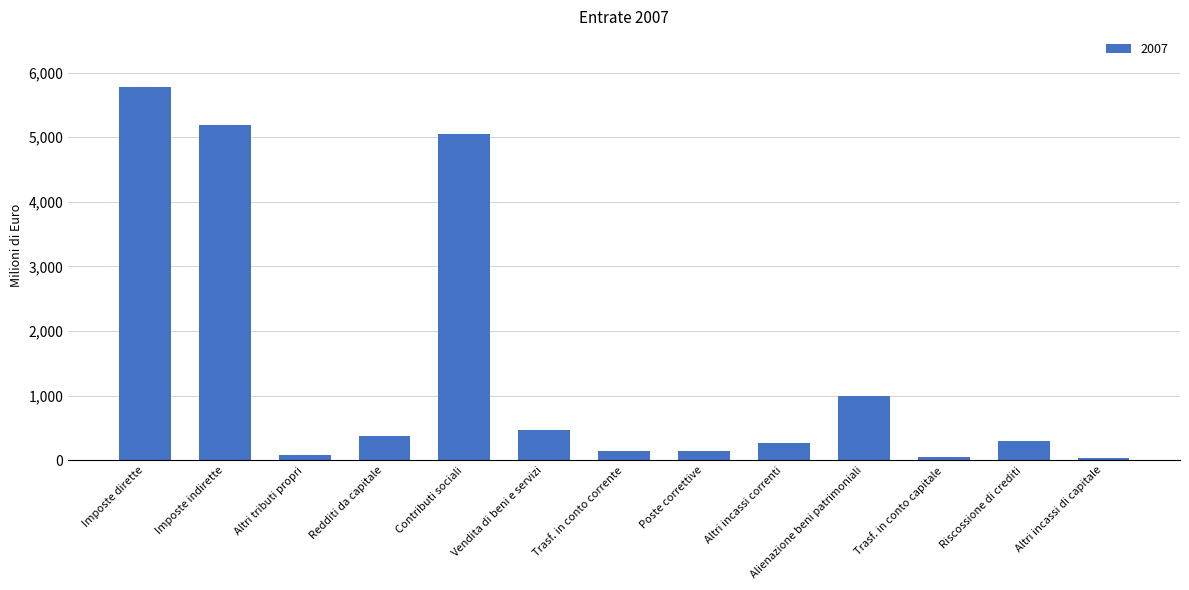

What is the difference between the values at Trasf. in conto corrente and Imposte indirette?

5035.1